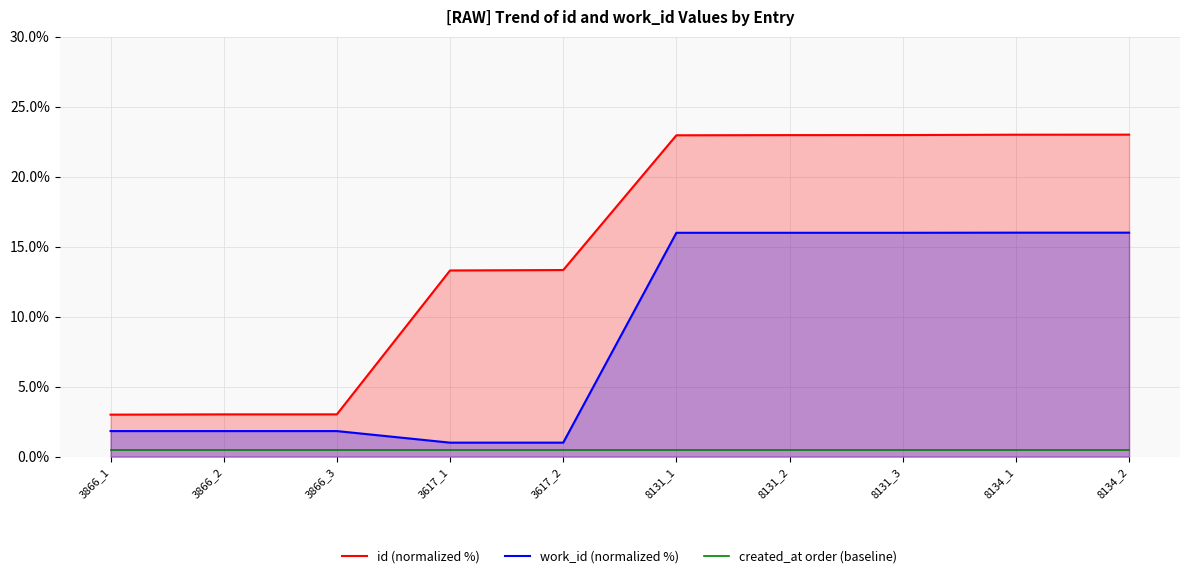

True or false: id (normalized %) and work_id (normalized %) cross at least once.

False